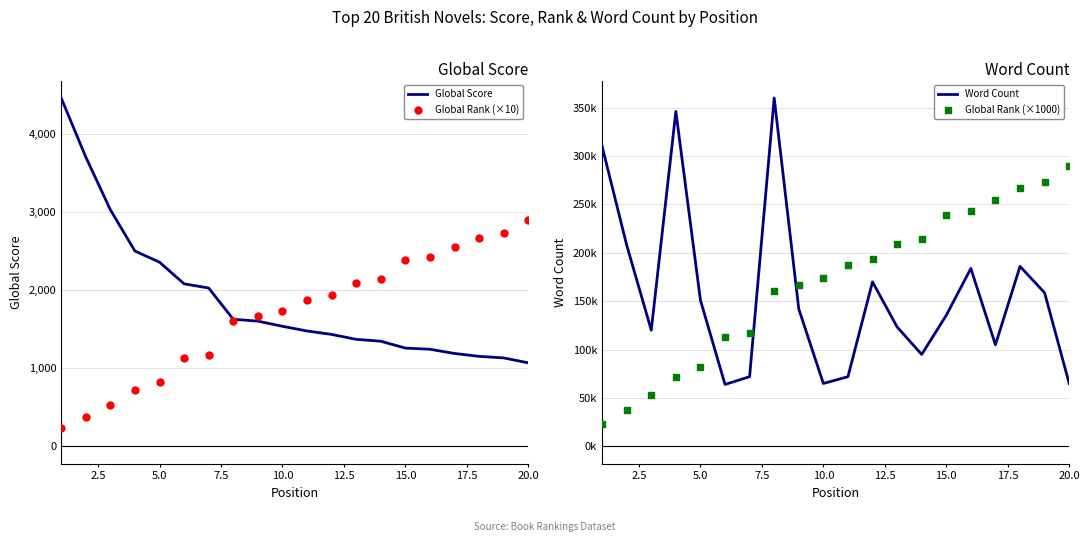

Which series reaches the minimum Y coordinate?

Global Rank (×10)